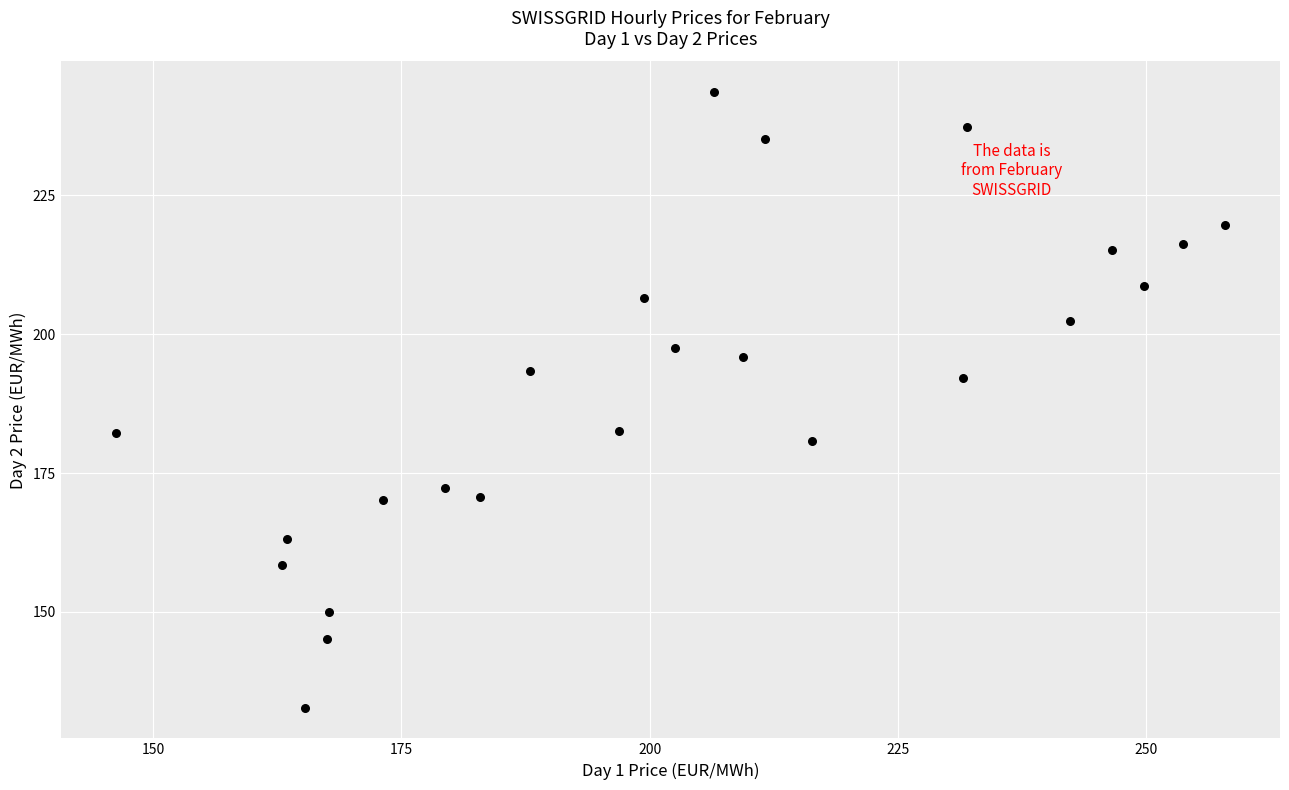

What Y value in the scatter plot is closest to 188?

192.1